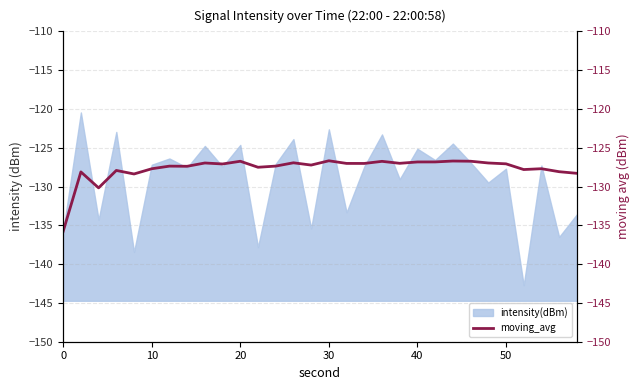

How many categories are shown in the chart?

30